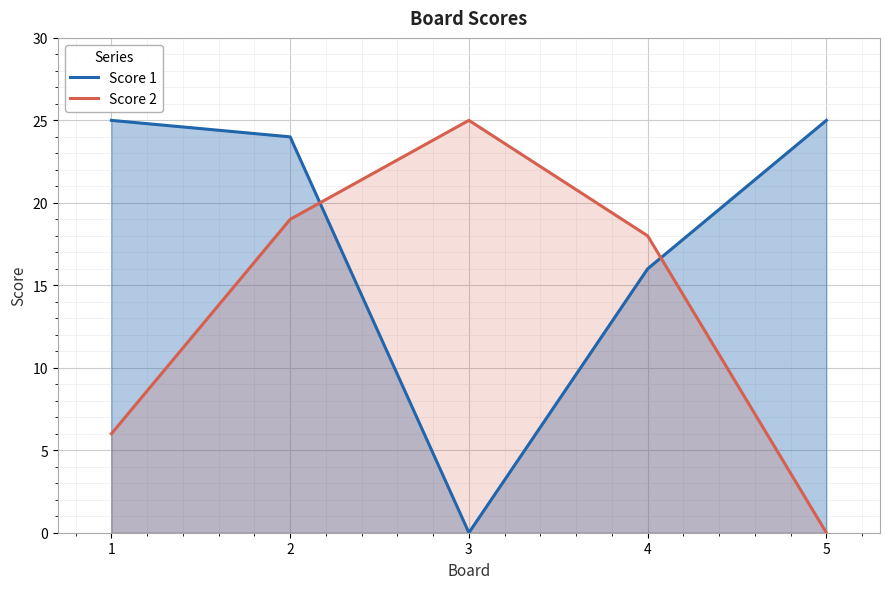

At which category does Score 2 reach its first local peak?

3